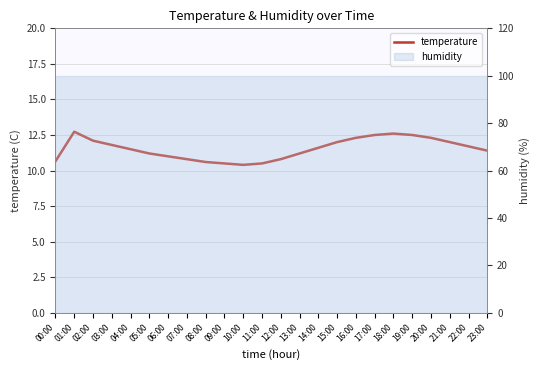

Which category has the highest value across all series?

01:00